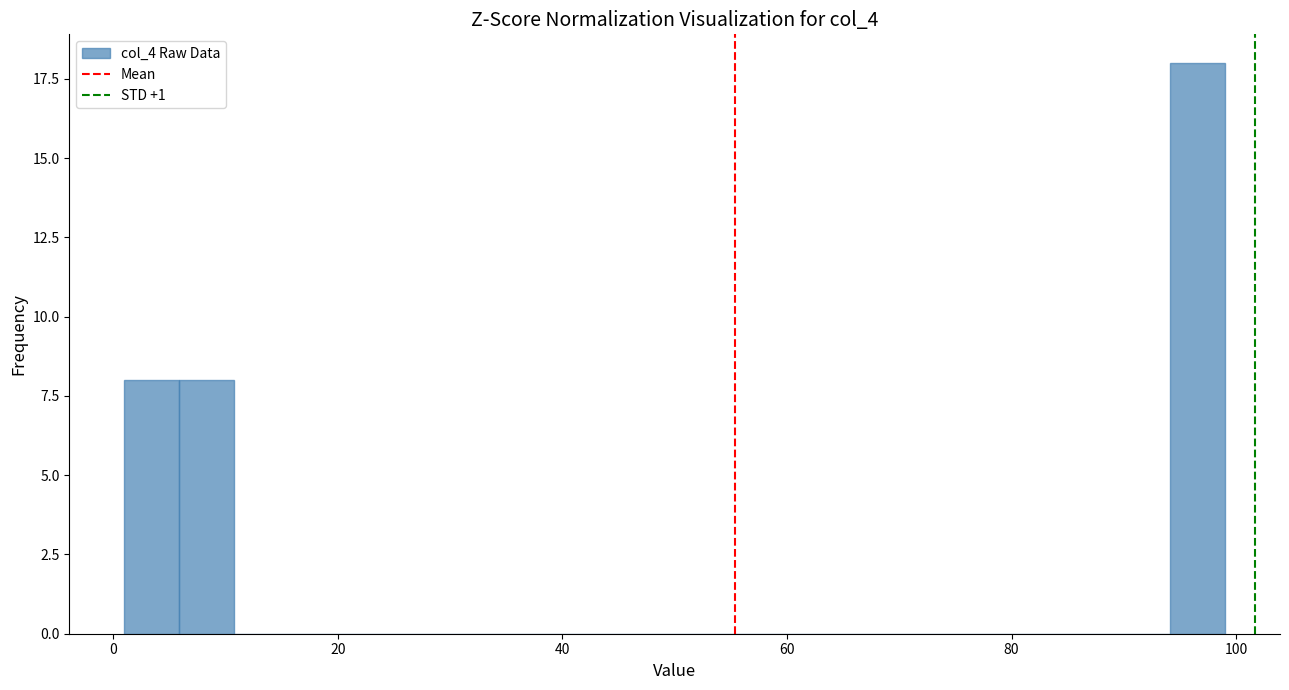

Around what value on the x-axis is the tallest bar? Give the approximate position of its centre, as read against the axis.

96